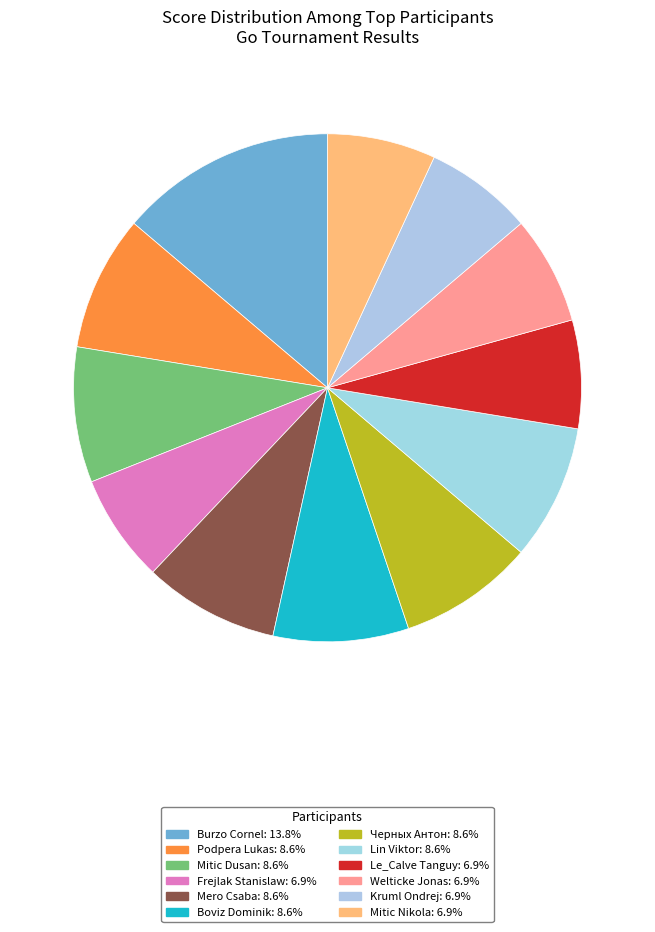

To the nearest percent, what is the difference between the largest and smallest slice percentages?

7%